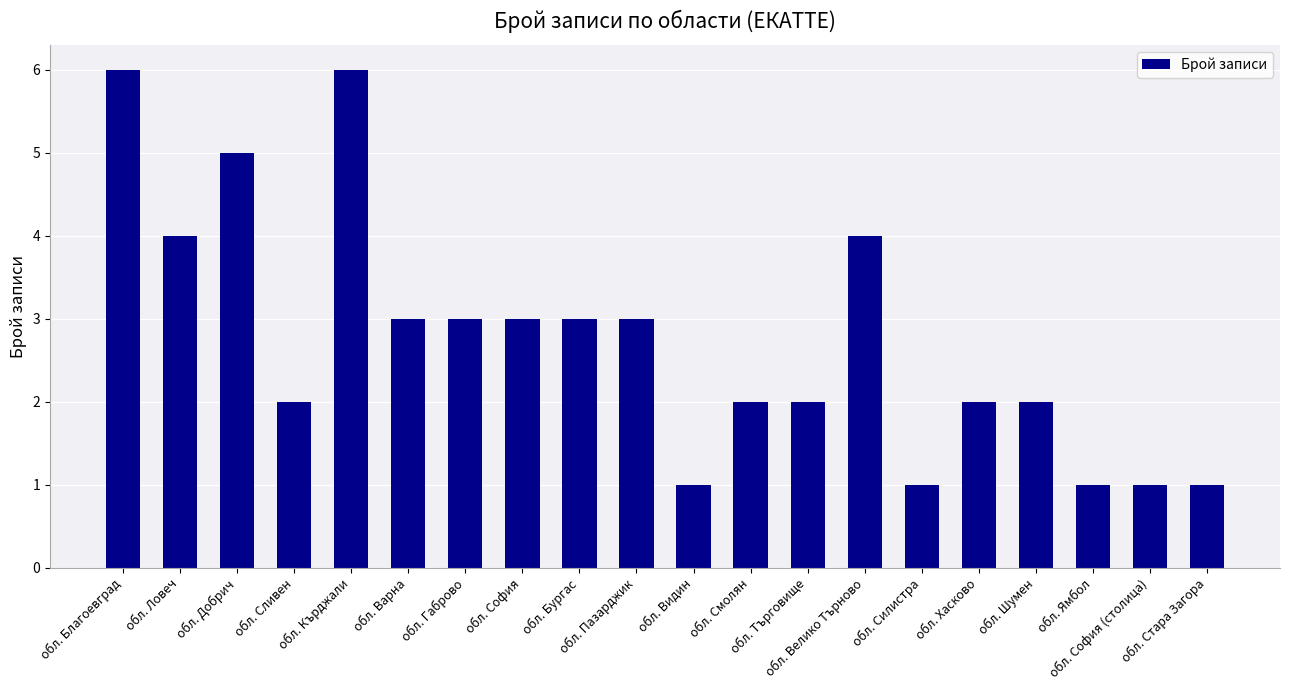

What is the ratio of the value at обл. Видин to the value at обл. Добрич?

0.2